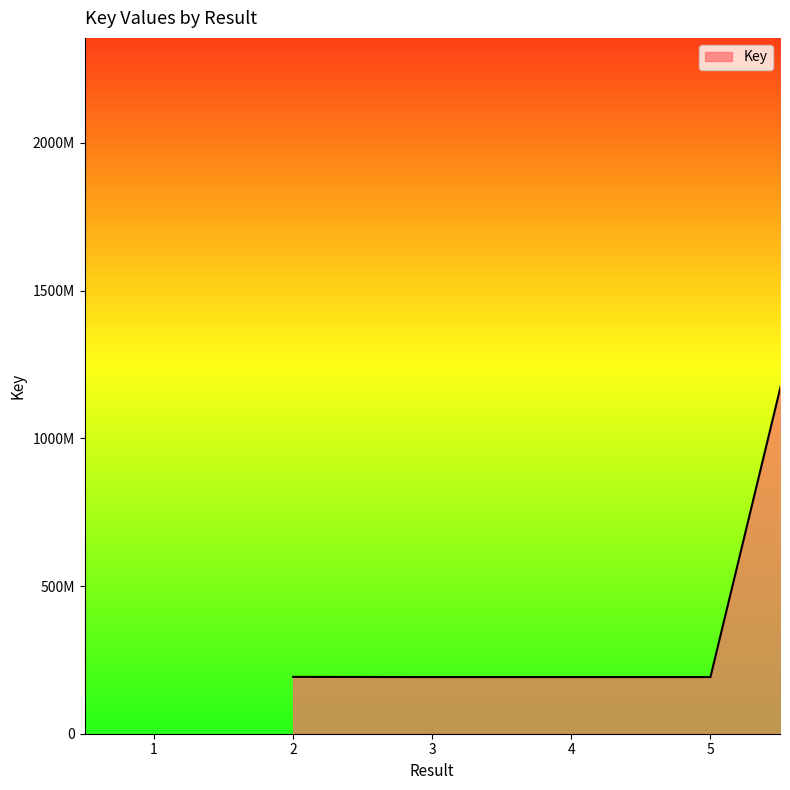

Which label corresponds to the largest value in the chart?

5